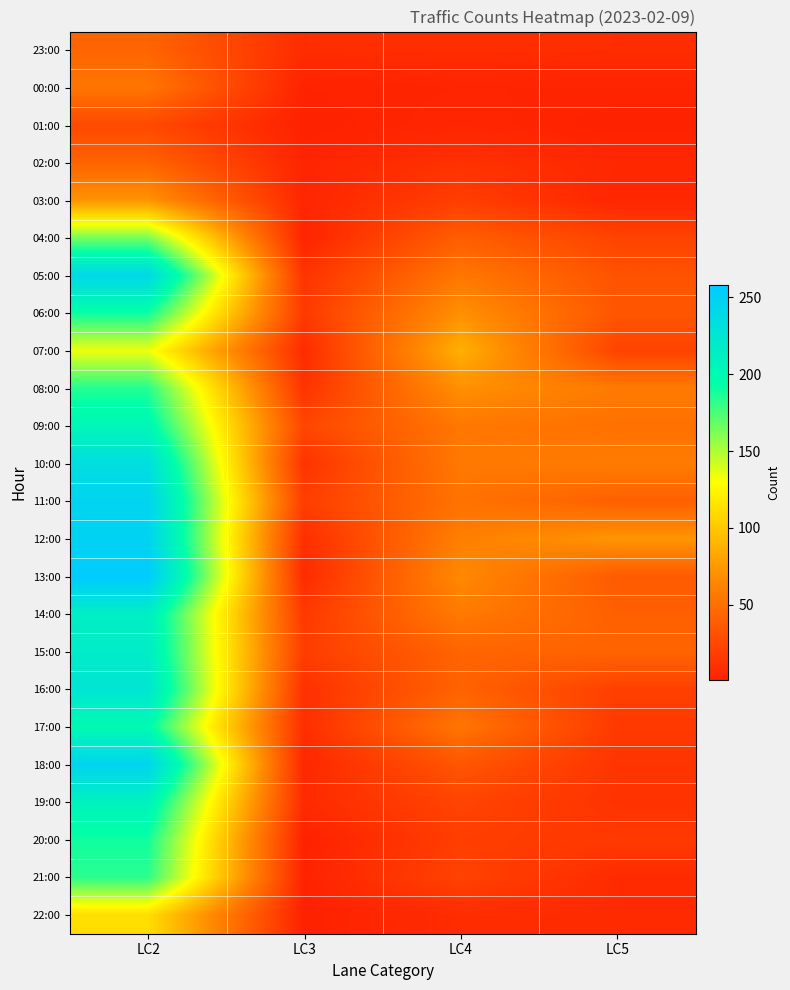

What is the greatest value displayed?

258